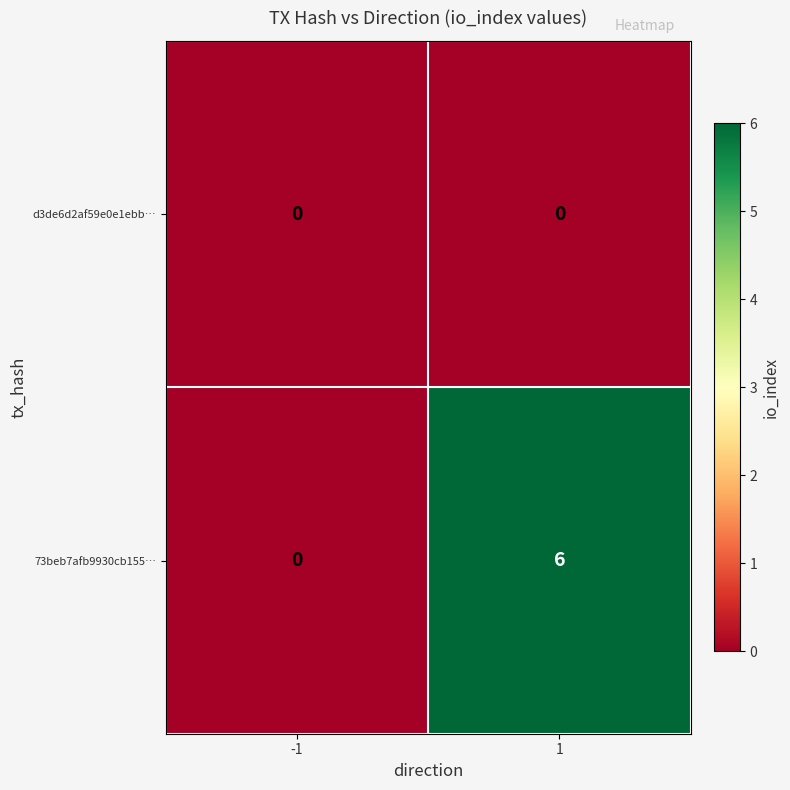

How many distinct data groups are displayed?

2